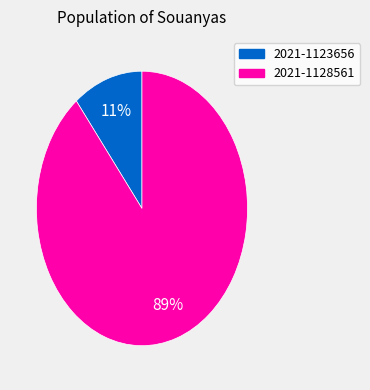

To the nearest percent, what is the combined percentage of 2021-1128561 and 2021-1123656?

100%